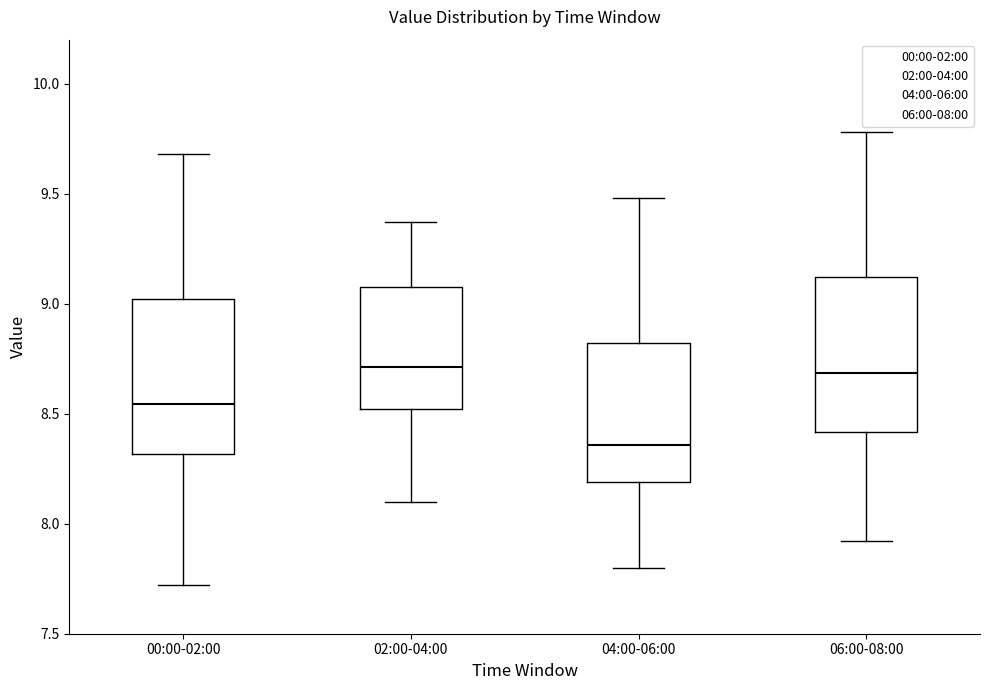

Which box has the lowest median line?

04:00-06:00